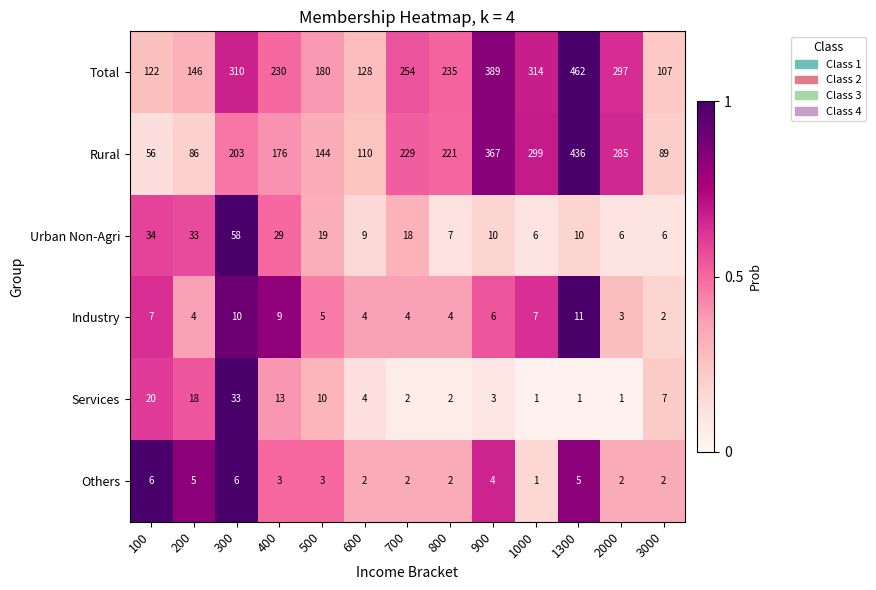

What is the spread (max minus min) of values at 2000?

296